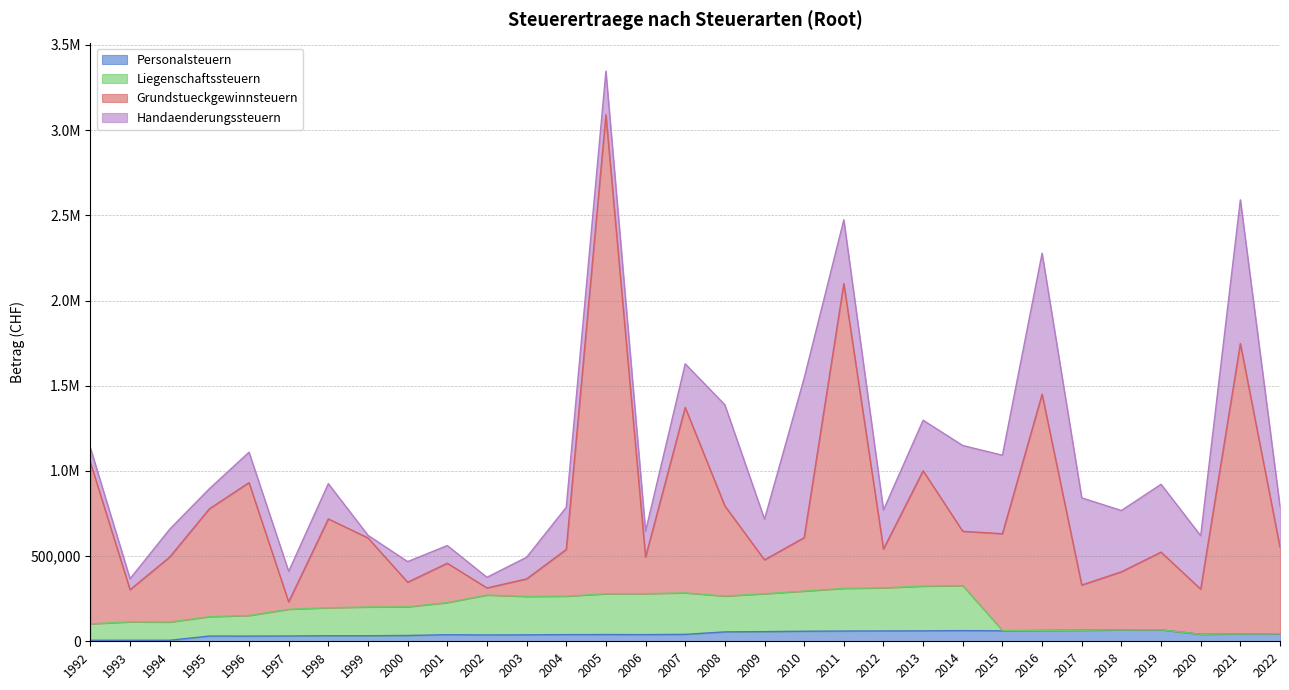

What is the difference between the maximum and minimum values in the Grundstueckgewinnsteuern series?

2859795